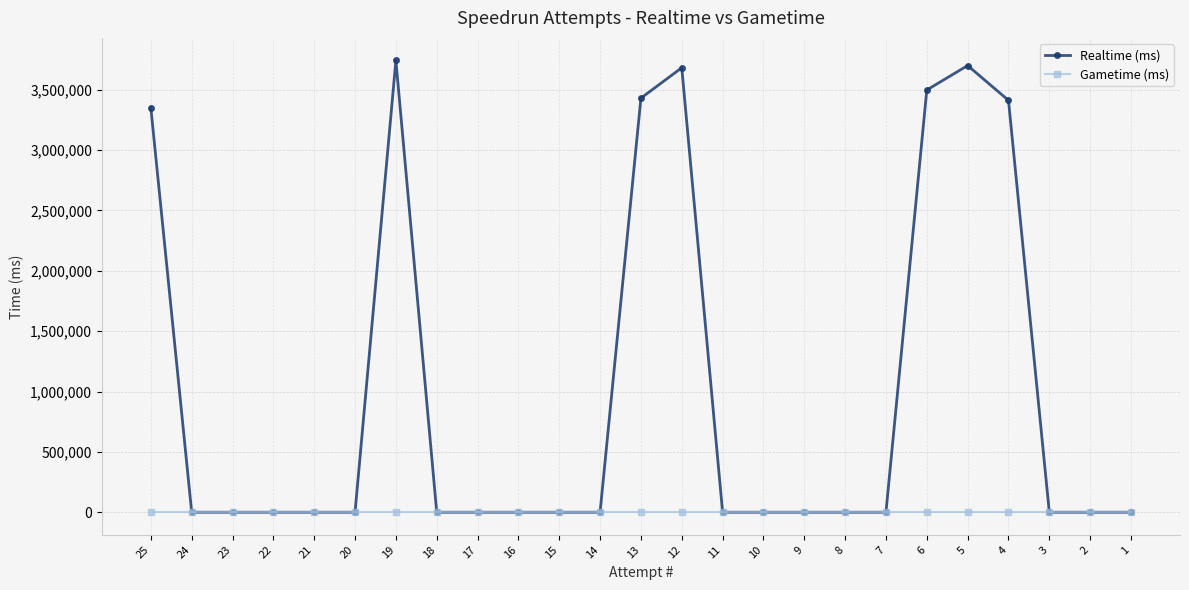

List the series in order of their overall mean, lowest first.

Gametime (ms), Realtime (ms)